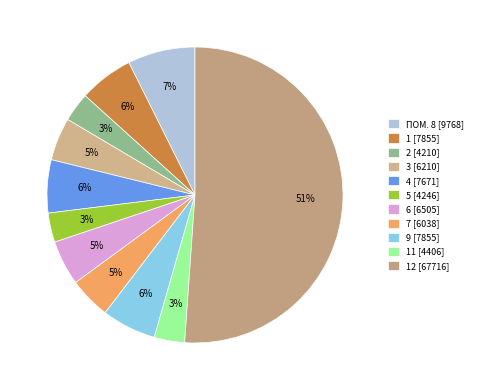

What is the largest slice in the pie chart?

12 [67716]